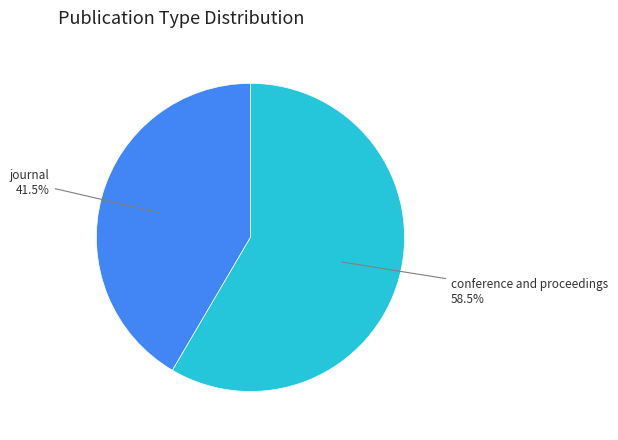

How many segments does this pie chart have?

2